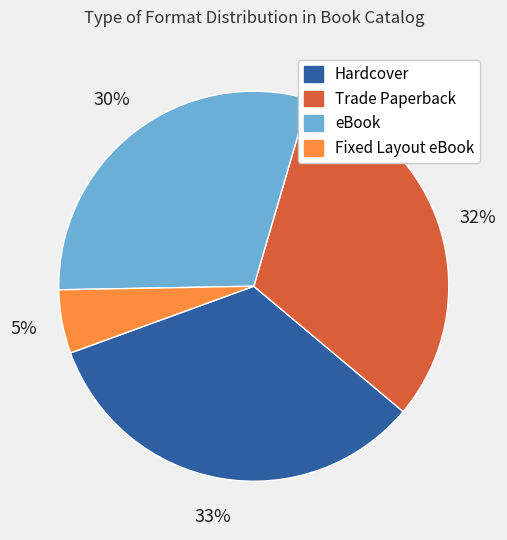

Combined, do eBook and Fixed Layout eBook account for over 50%?

No